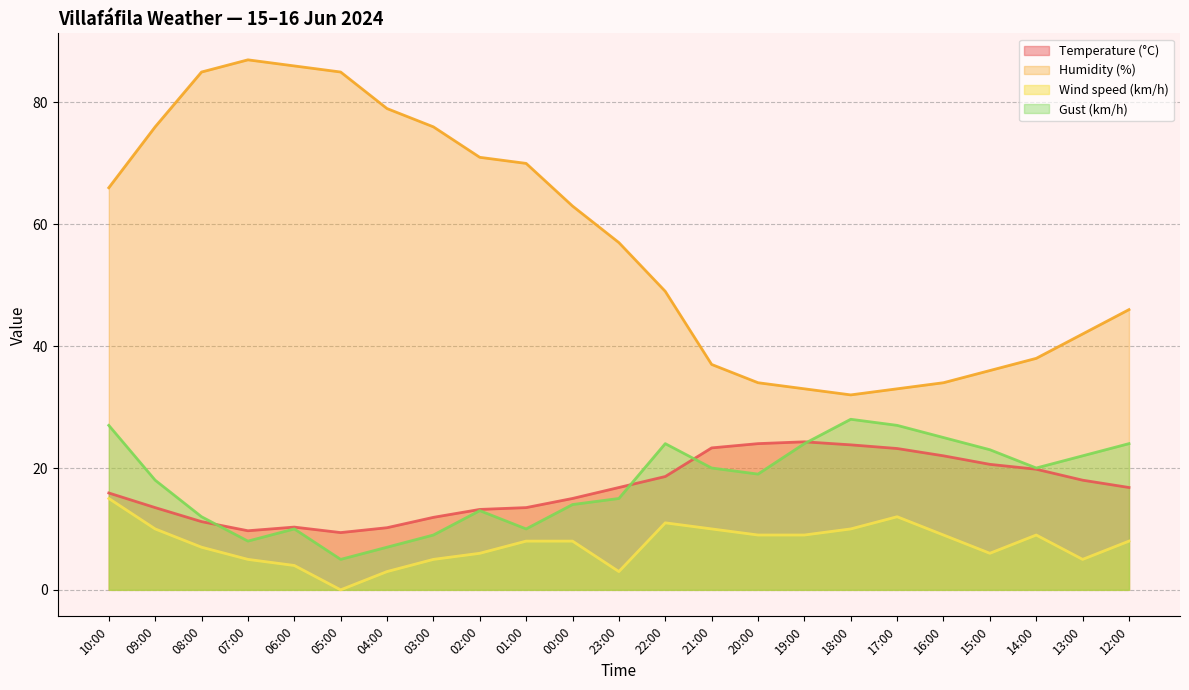

True or false: Humidity (%) and Gust (km/h) intersect in this chart.

False